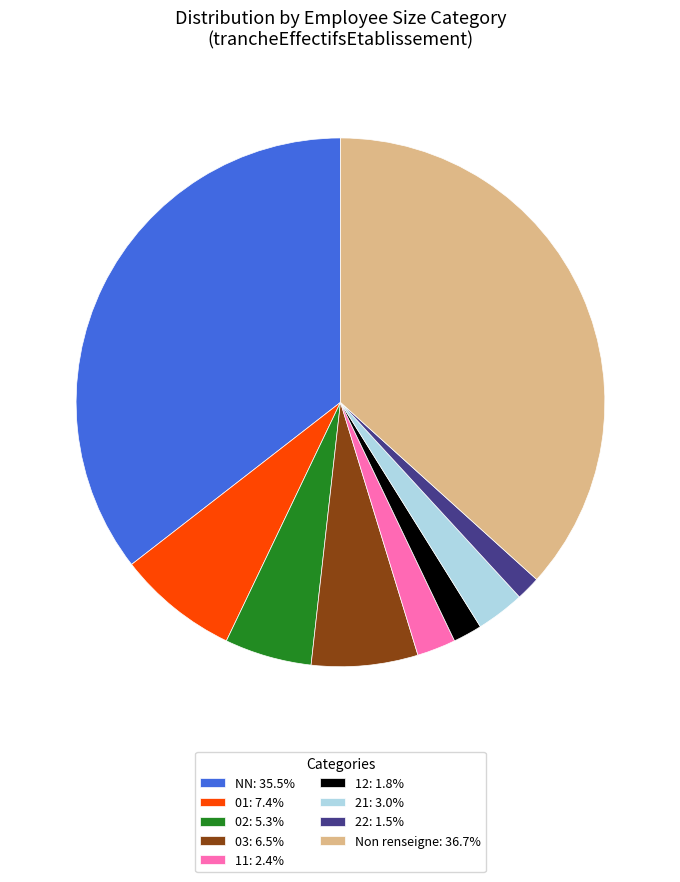

How many segments does this pie chart have?

9